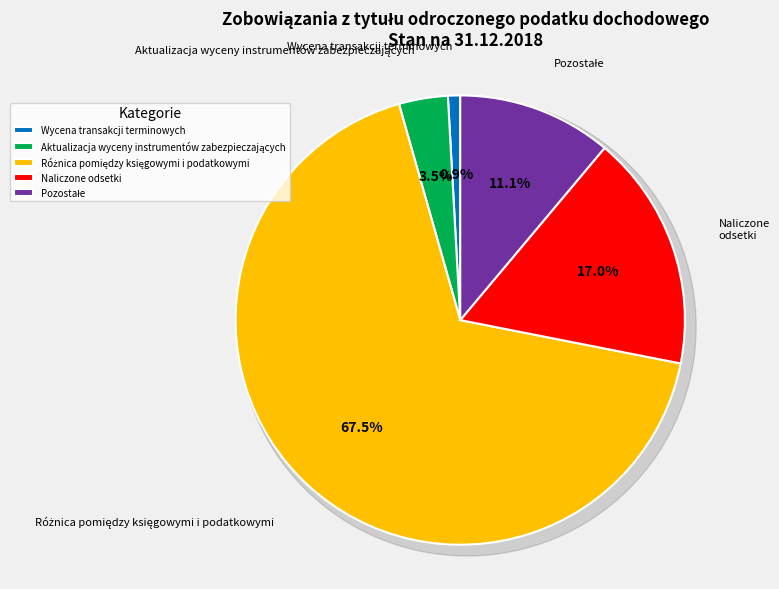

Combined, what portion of the pie is Pozostałe and Wycena transakcji terminowych?

12.0%